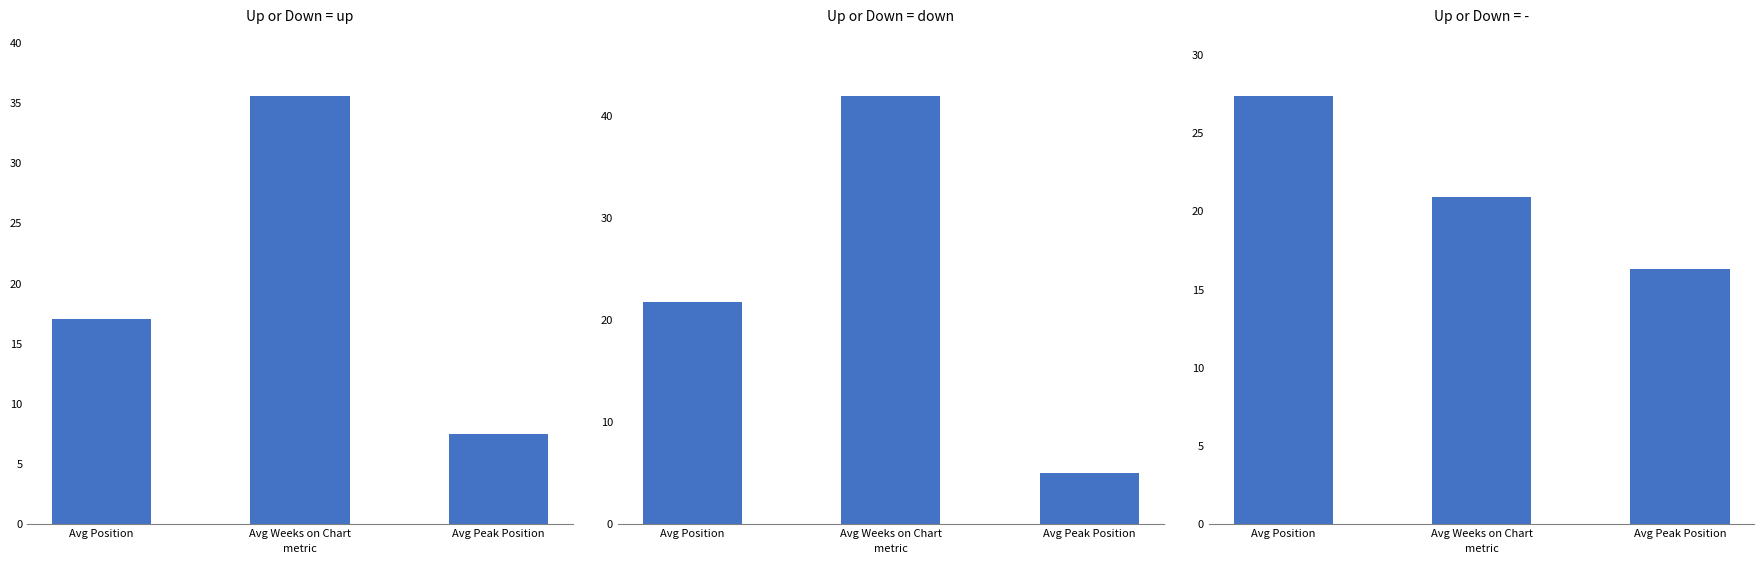

What is the approximate value of down at Avg Weeks on Chart?

41.9